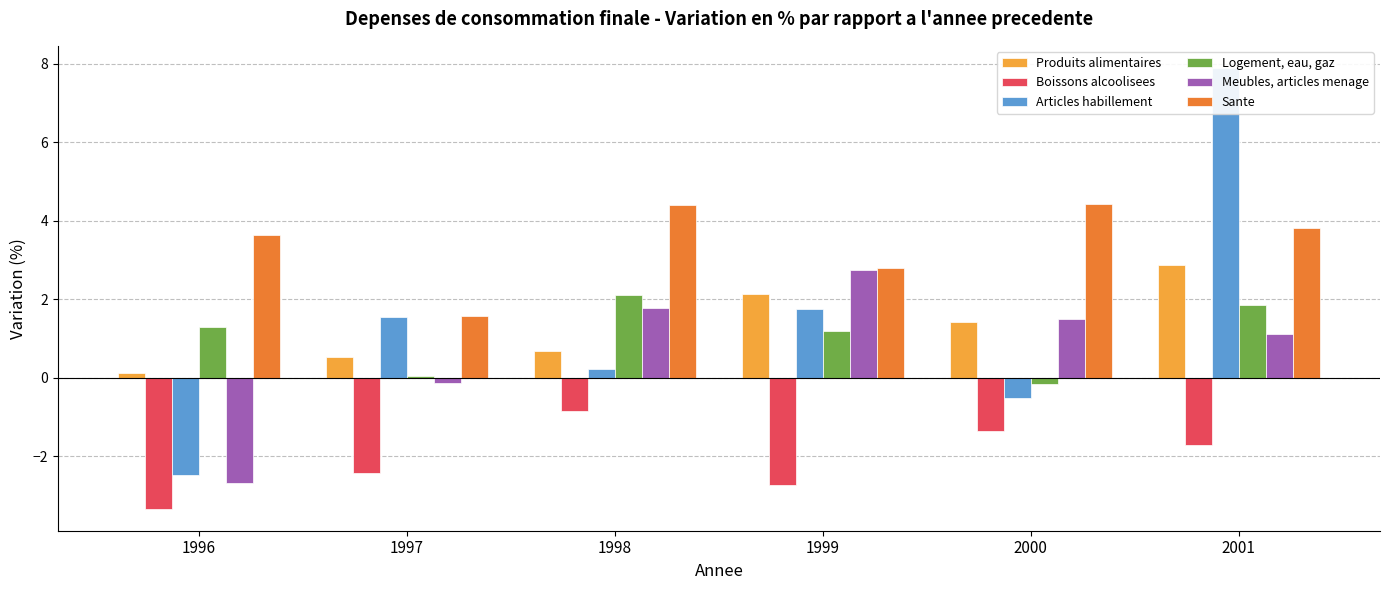

What is the total value across all series at 1998?

8.4